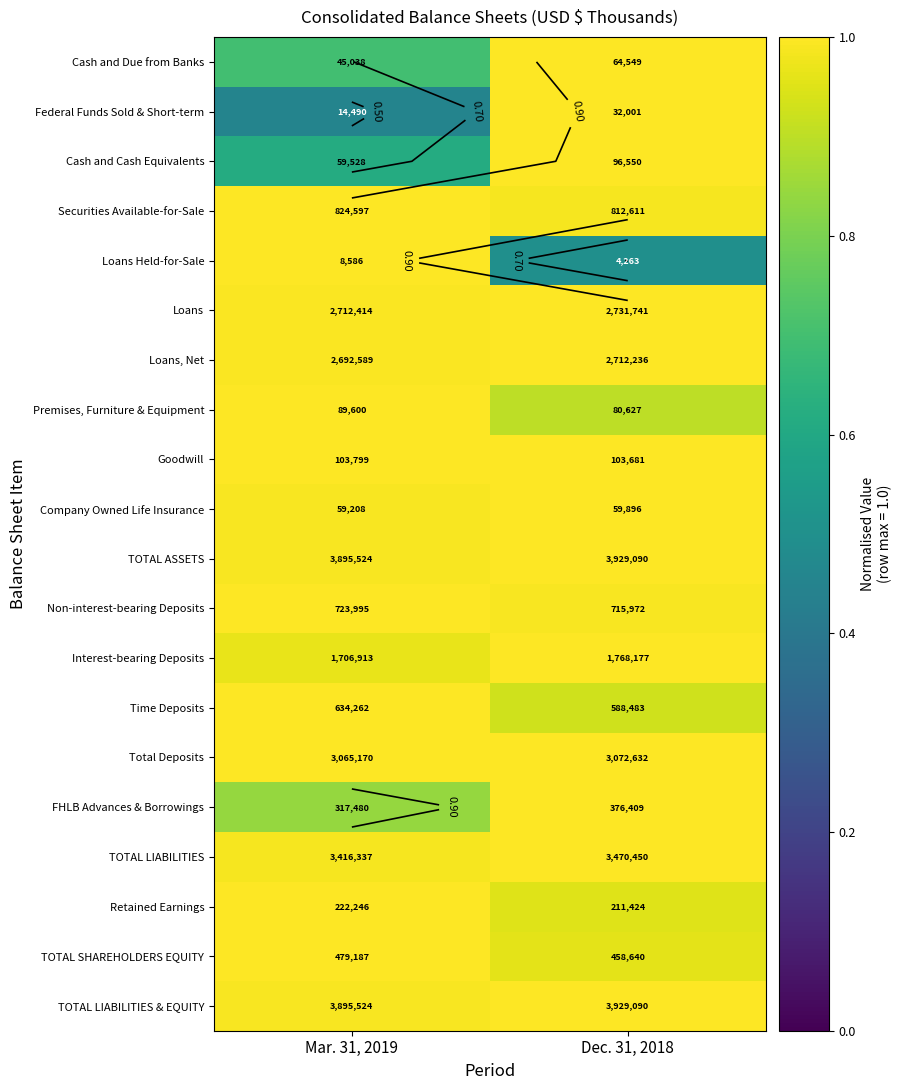

At how many categories does at least one series exceed 0?

2